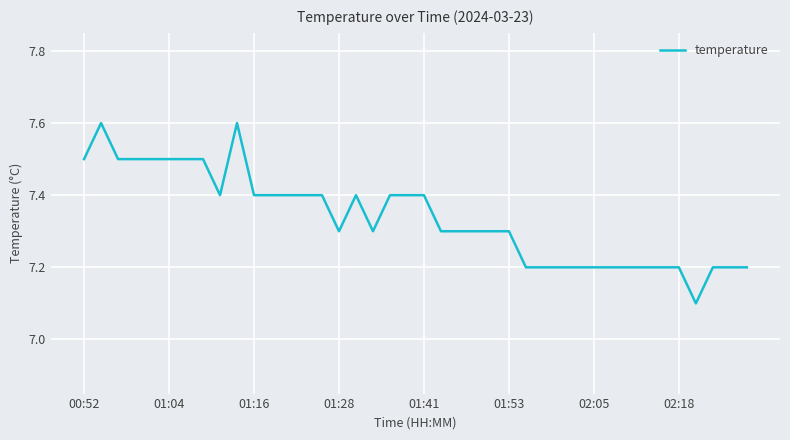

What is the minimum value shown in the chart?

7.1